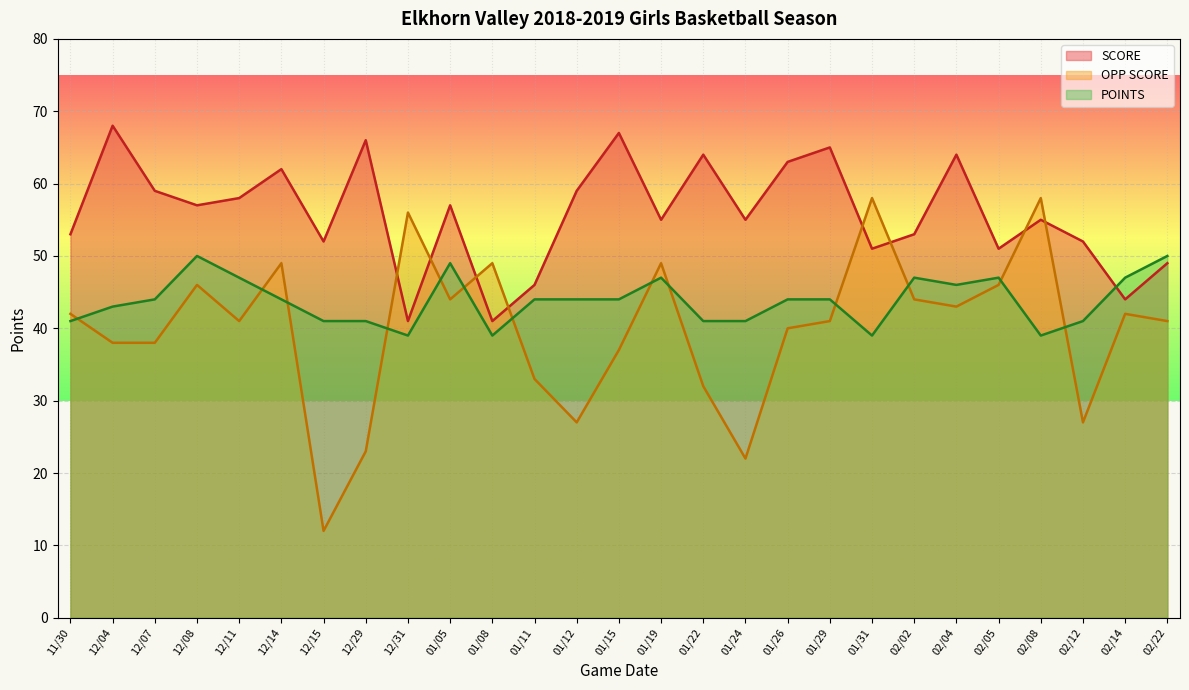

Where do POINTS and OPP SCORE first cross each other?

11/30 and 12/04